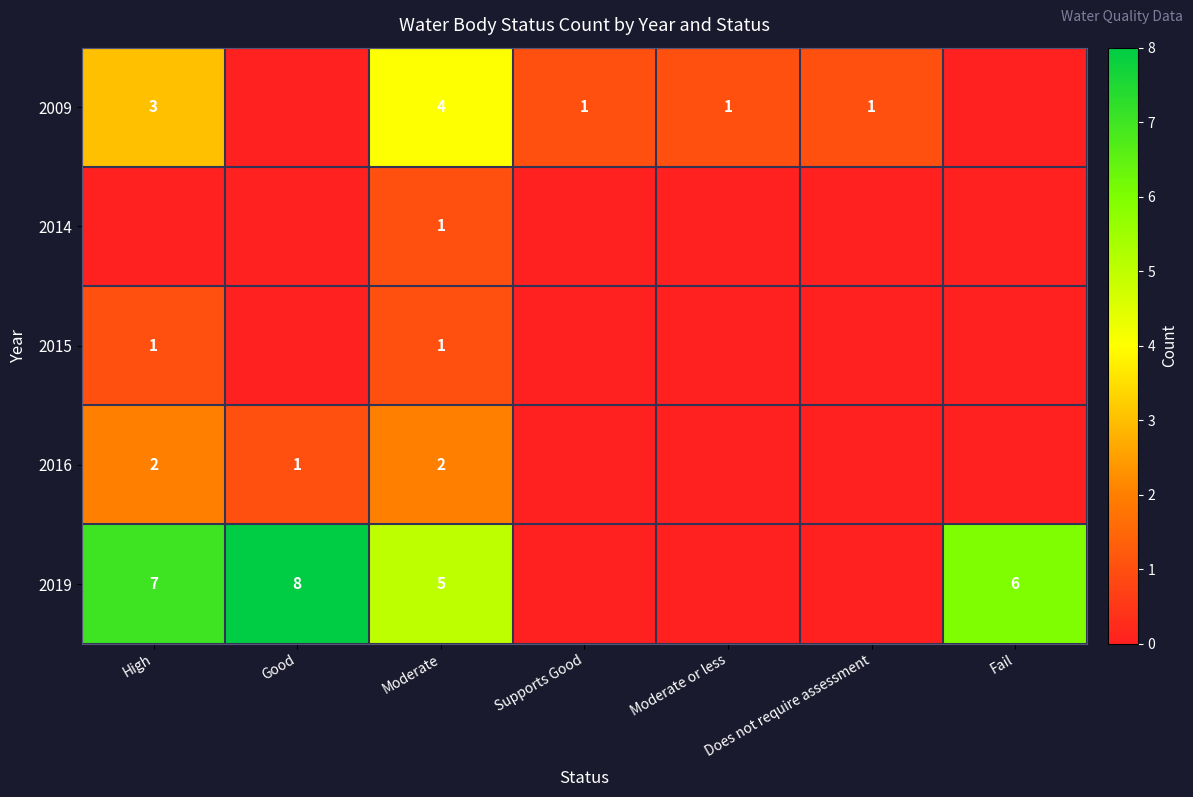

The 2015 series shows 1 at High. True or false?

True